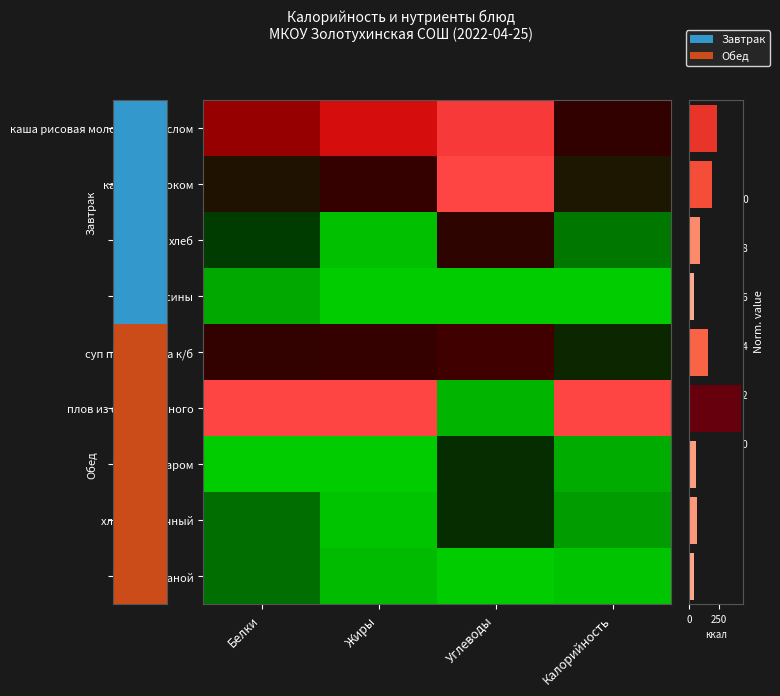

Where is каша рисовая молочная с маслом nearest to the value 0?

Калорийность